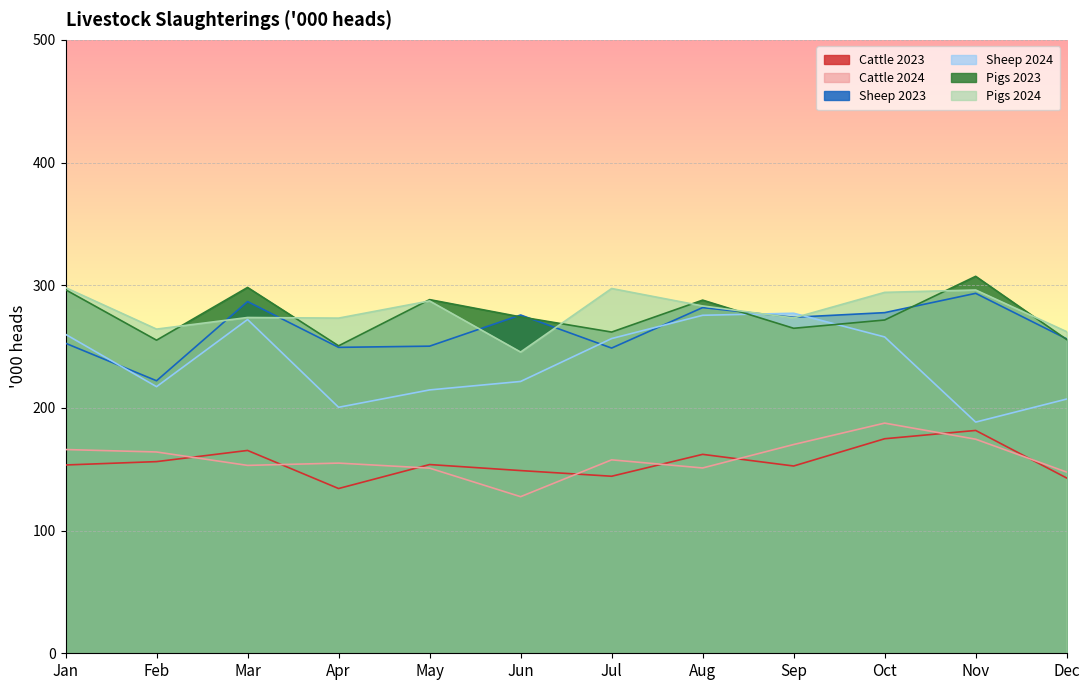

Which series has the widest spread of values?

Sheep 2024